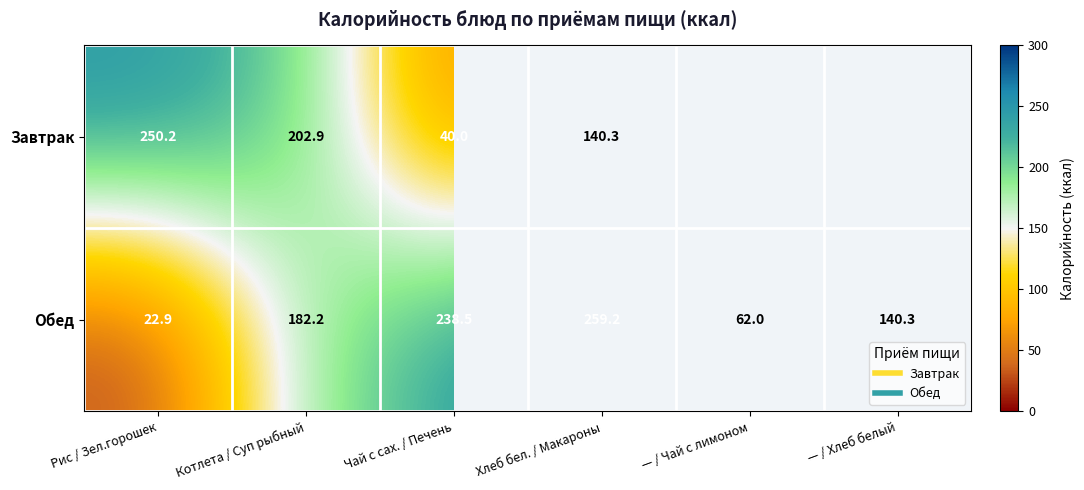

At Чай с сах. / Печень, list the series in order from smallest to largest.

Завтрак, Обед